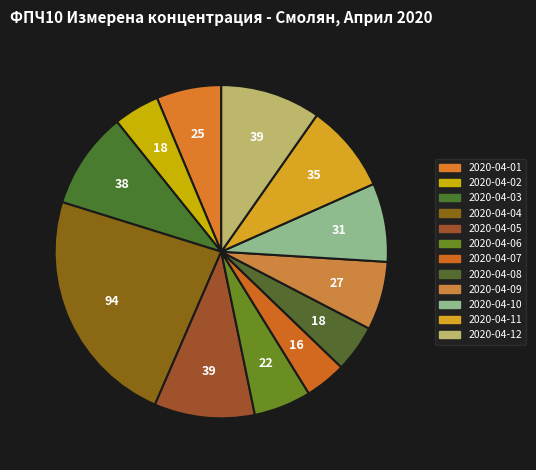

What percentage is the 2020-04-06 slice, to the nearest percent?

6%